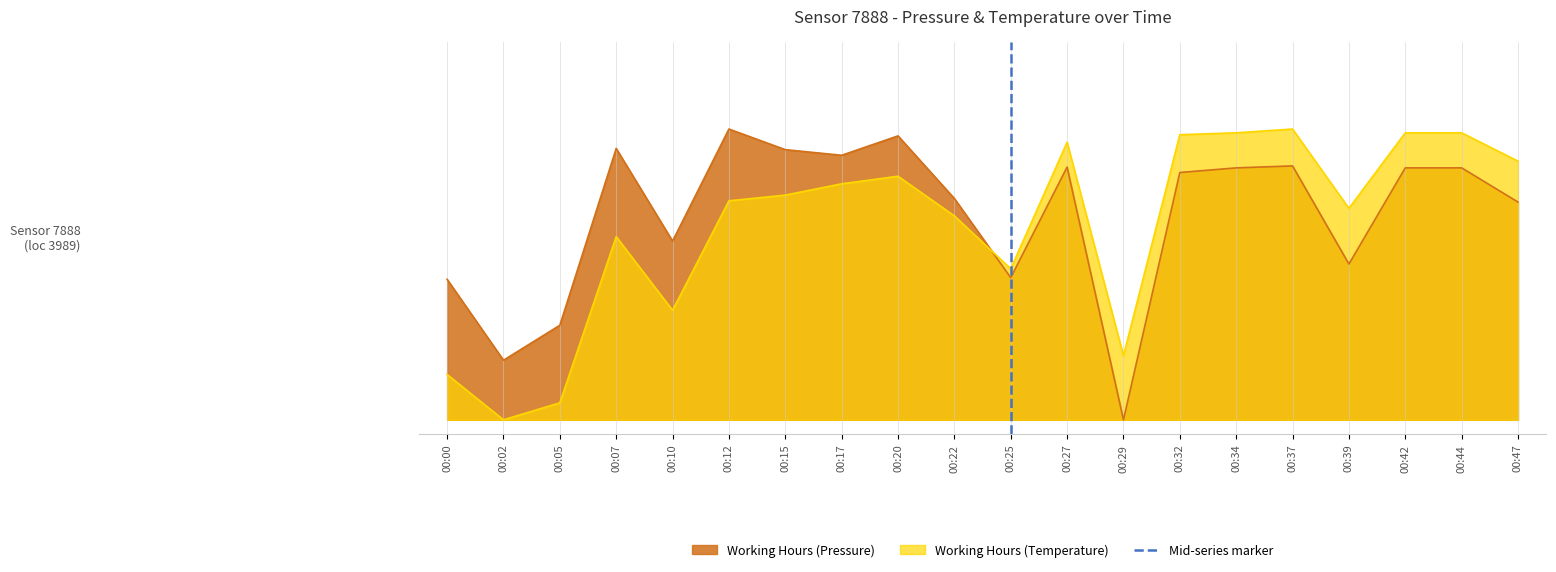

What is the value of the 2nd point from the left?

1